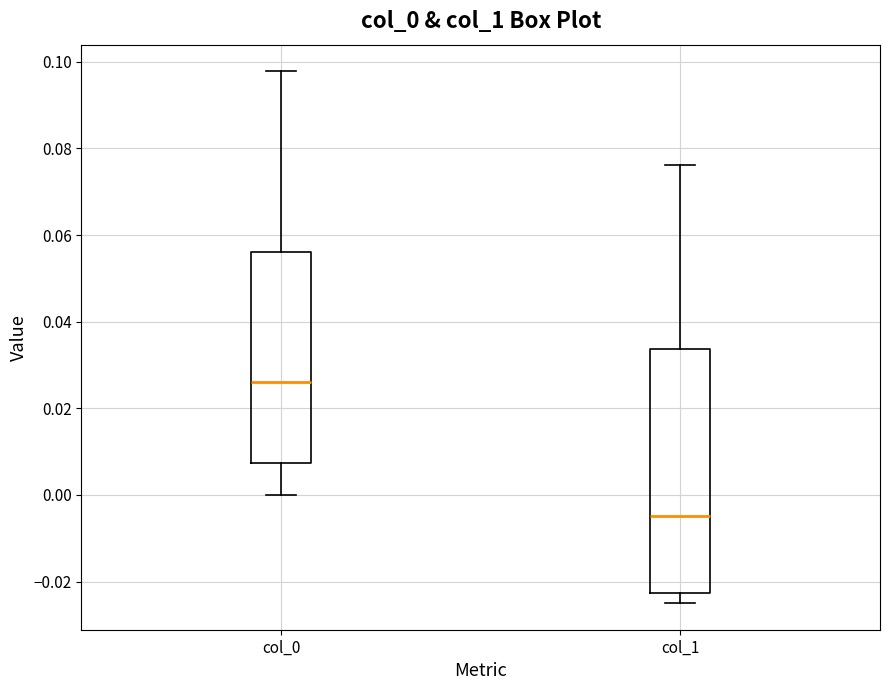

Reading left to right, transcribe this box plot: for each box, give where its median line is, the range the box spans, and where its two whiskers end, as read against the y-axis. The values are not printed on the chart, so give them approximately, as read against the axis.

col_0: median 0.026, box 0.008 to 0.056, whiskers 0.000 to 0.098
col_1: median -0.004, box -0.022 to 0.034, whiskers -0.024 to 0.076